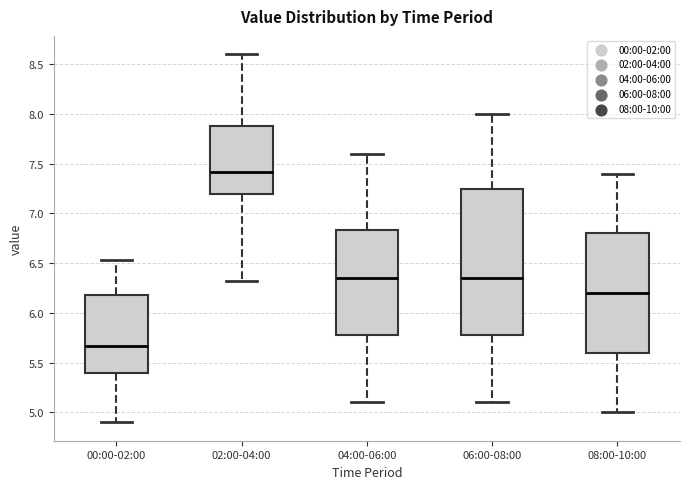

Reading left to right, read every box against the y-axis: the position of its median line, the range the box covers, and the ends of its whiskers. The values are not printed on the chart, so give them approximately, as read against the axis.

00:00-02:00: median 5.65, box 5.40 to 6.20, whiskers 4.90 to 6.55
02:00-04:00: median 7.40, box 7.20 to 7.90, whiskers 6.30 to 8.60
04:00-06:00: median 6.35, box 5.80 to 6.85, whiskers 5.10 to 7.60
06:00-08:00: median 6.35, box 5.80 to 7.25, whiskers 5.10 to 8.00
08:00-10:00: median 6.20, box 5.60 to 6.80, whiskers 5.00 to 7.40